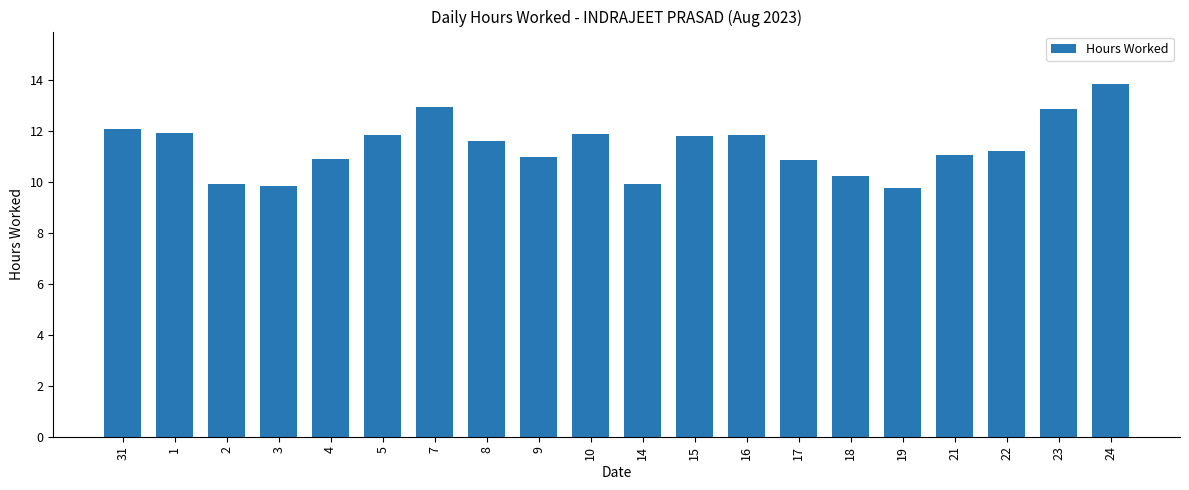

What is the difference between the values at 3 and 21?

1.2